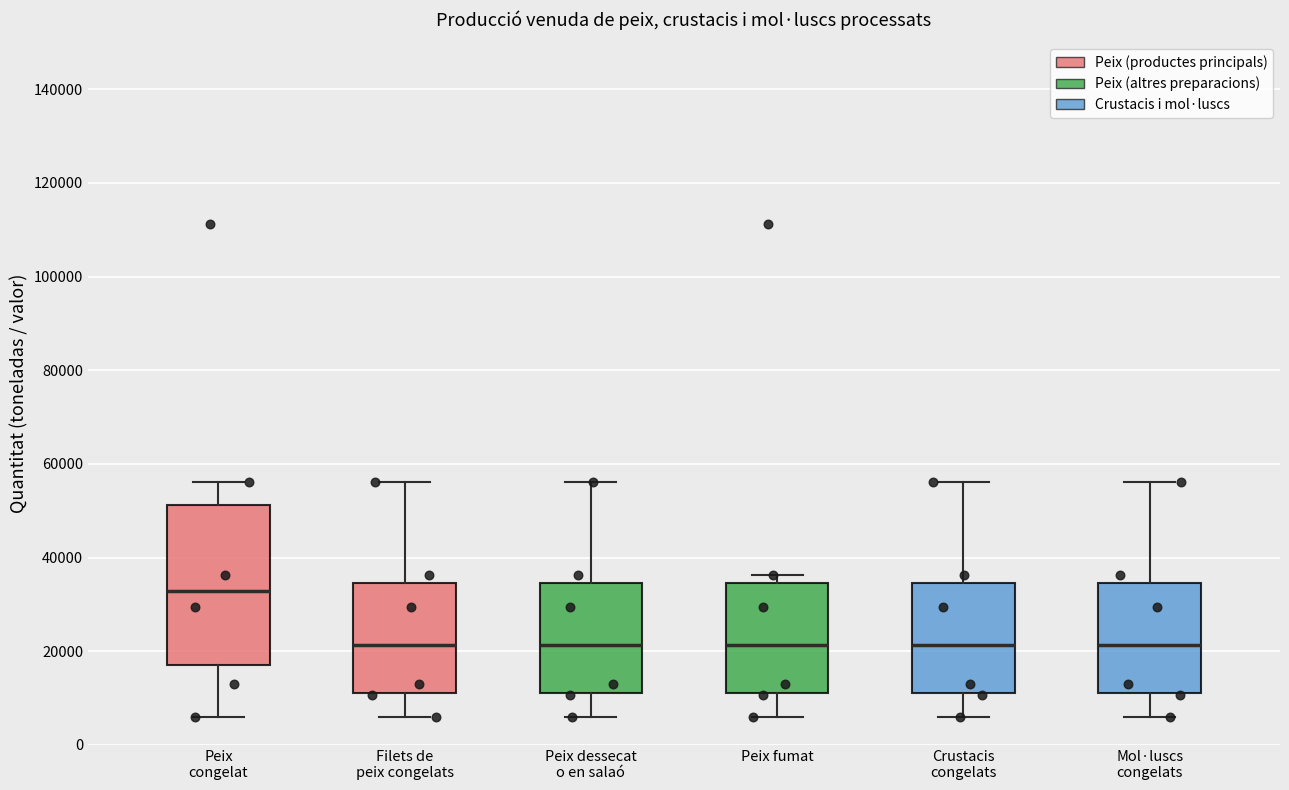

Comparing the boxes themselves (not the whiskers), which one is the tallest?

Peix congelat